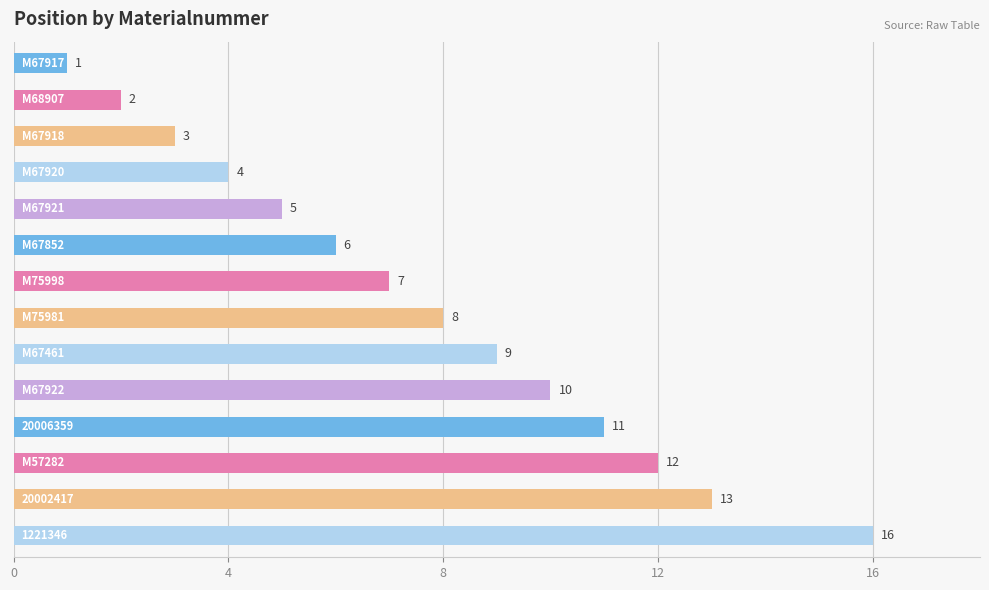

What is the difference between the maximum and second lowest values?

14